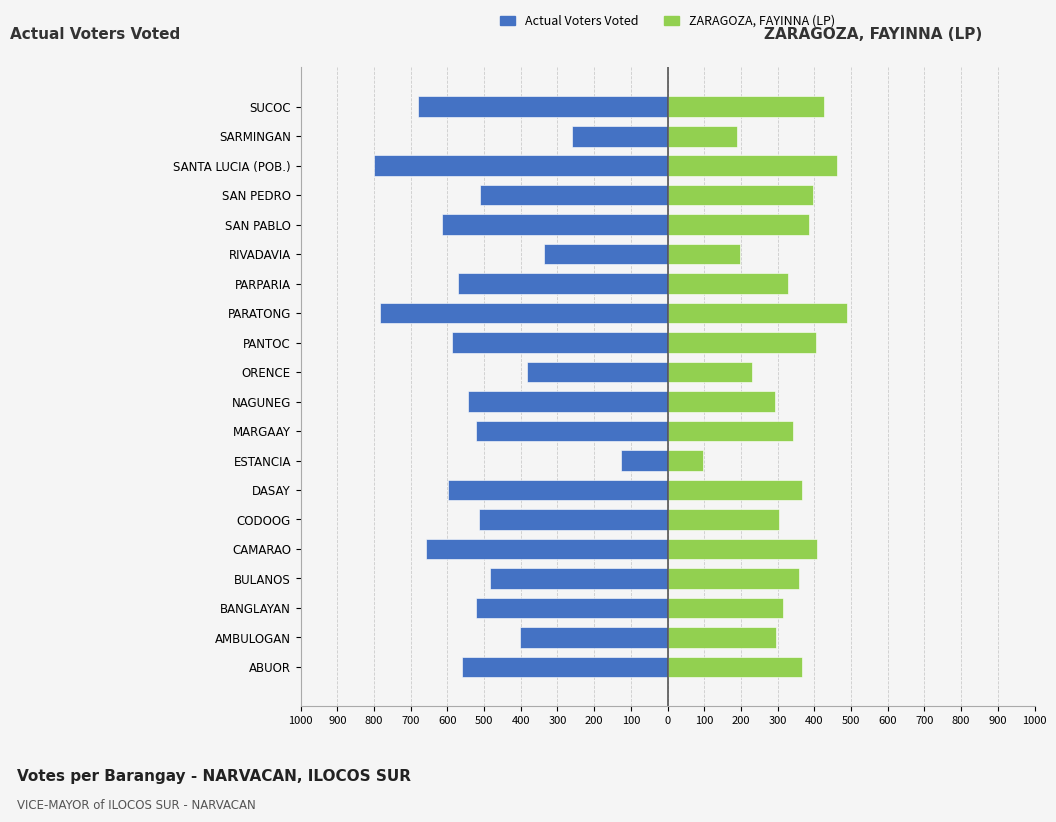

Is the value of Actual Voters Voted at CODOOG greater than the value of ZARAGOZA, FAYINNA (LP) at BANGLAYAN?

No